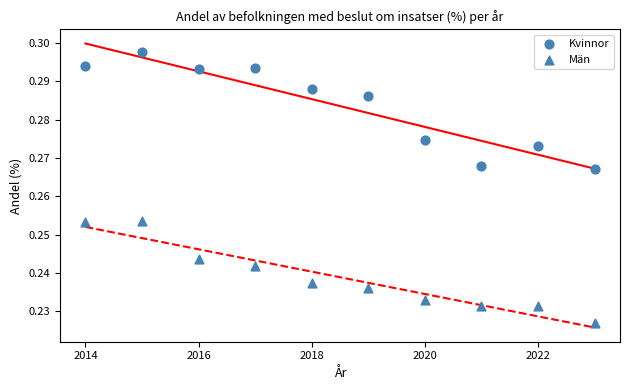

How many points are shown in the scatter plot?

20